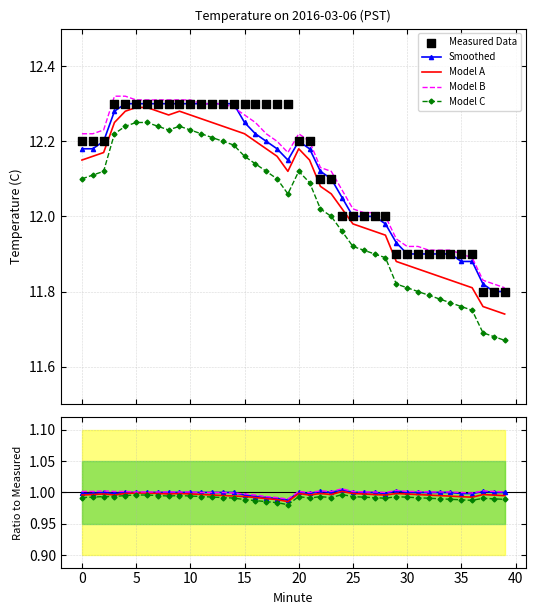

At how many categories does at least one series exceed 3?

40